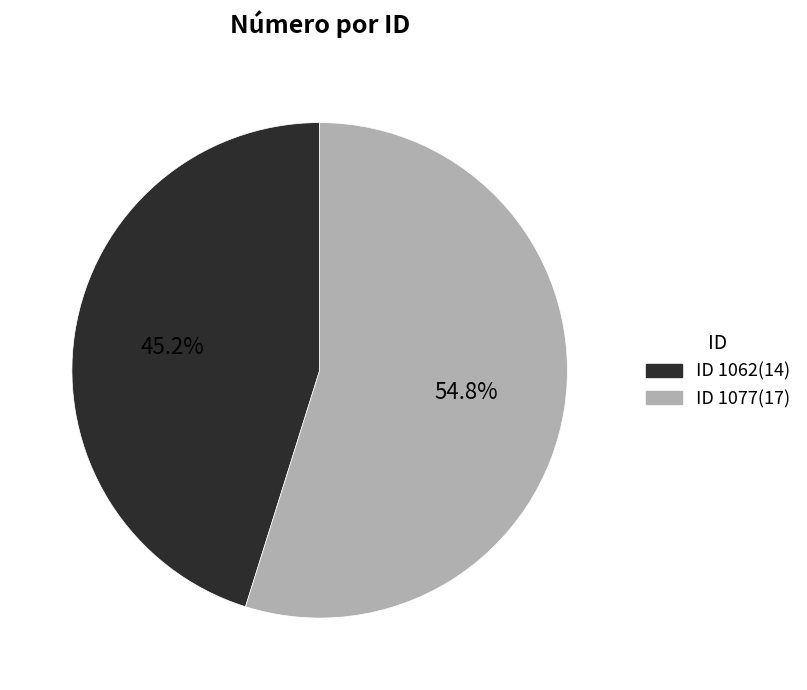

Does any single category account for the majority?

Yes